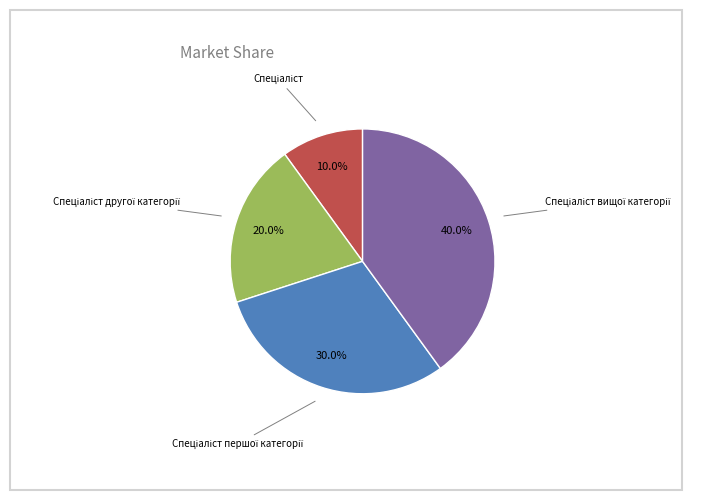

Is there any slice that represents more than half of the pie?

No